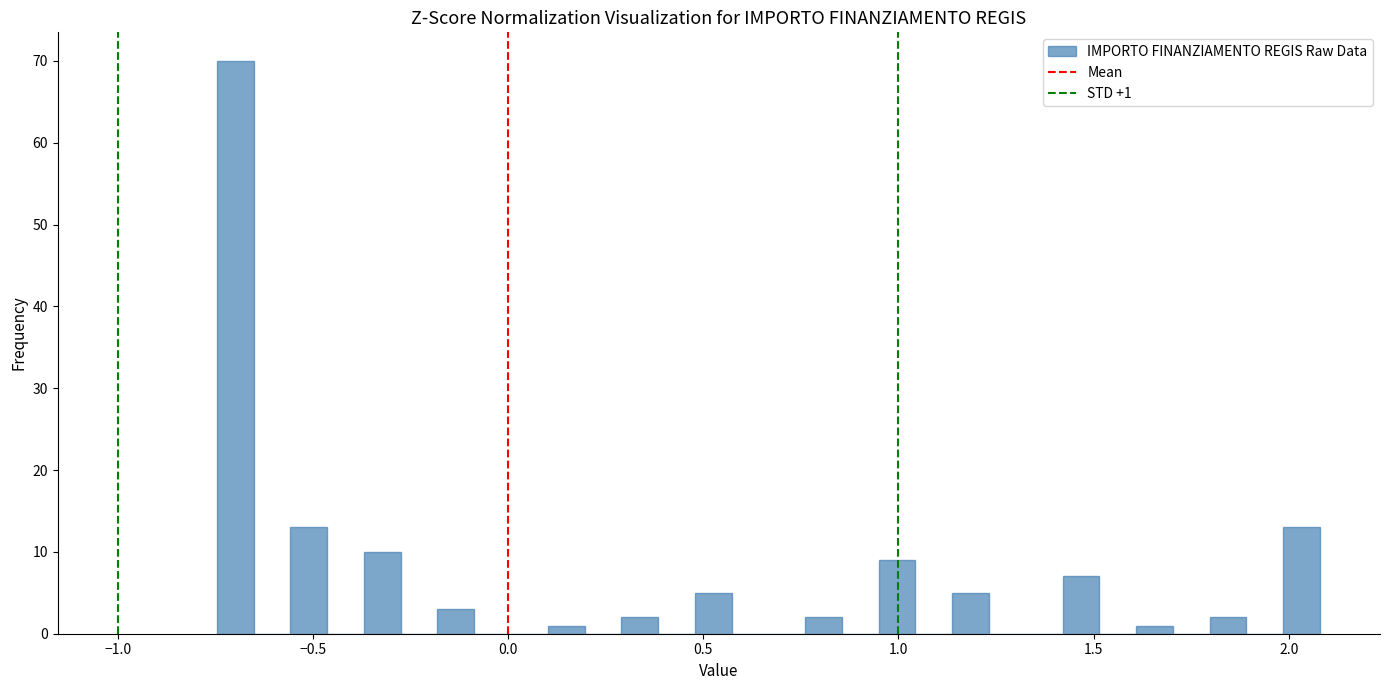

Around what value on the x-axis is the tallest bar? Give the approximate position of its centre, as read against the axis.

-0.70